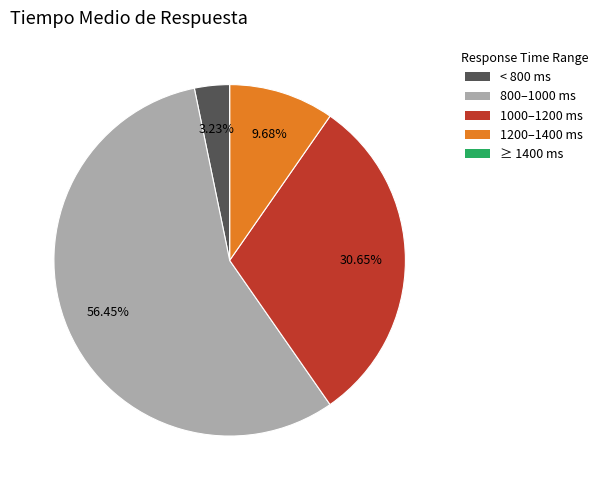

What is the ratio of the value at 800–1000 ms to the value at 1000–1200 ms?

1.8